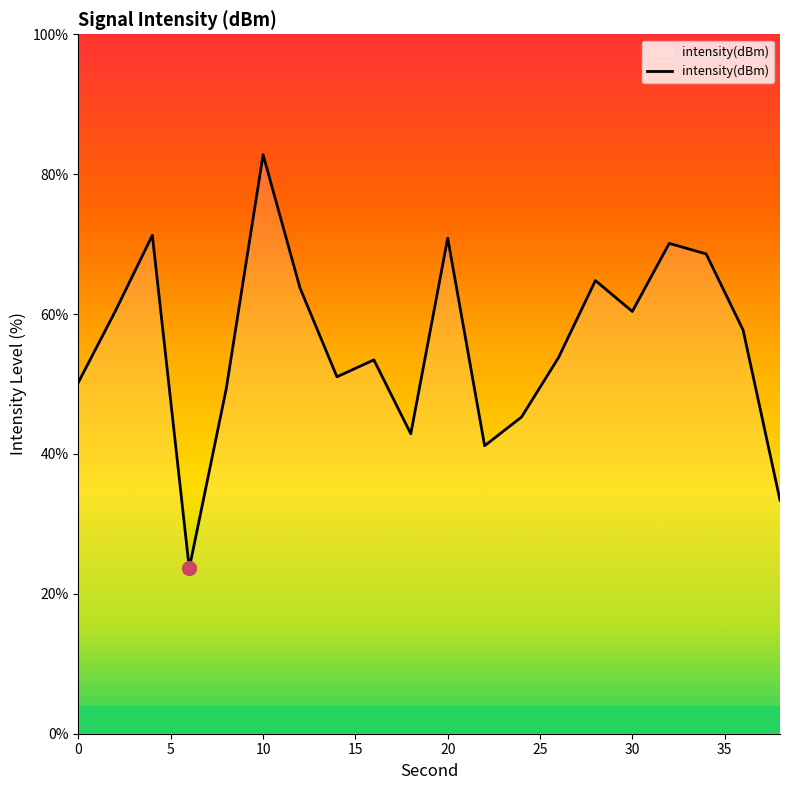

What is the difference between the maximum and minimum values?

59.1